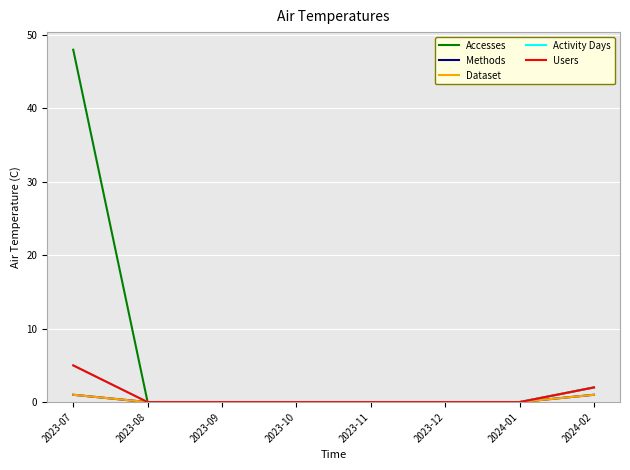

The Activity Days series shows 3 at 2024-02. True or false?

False